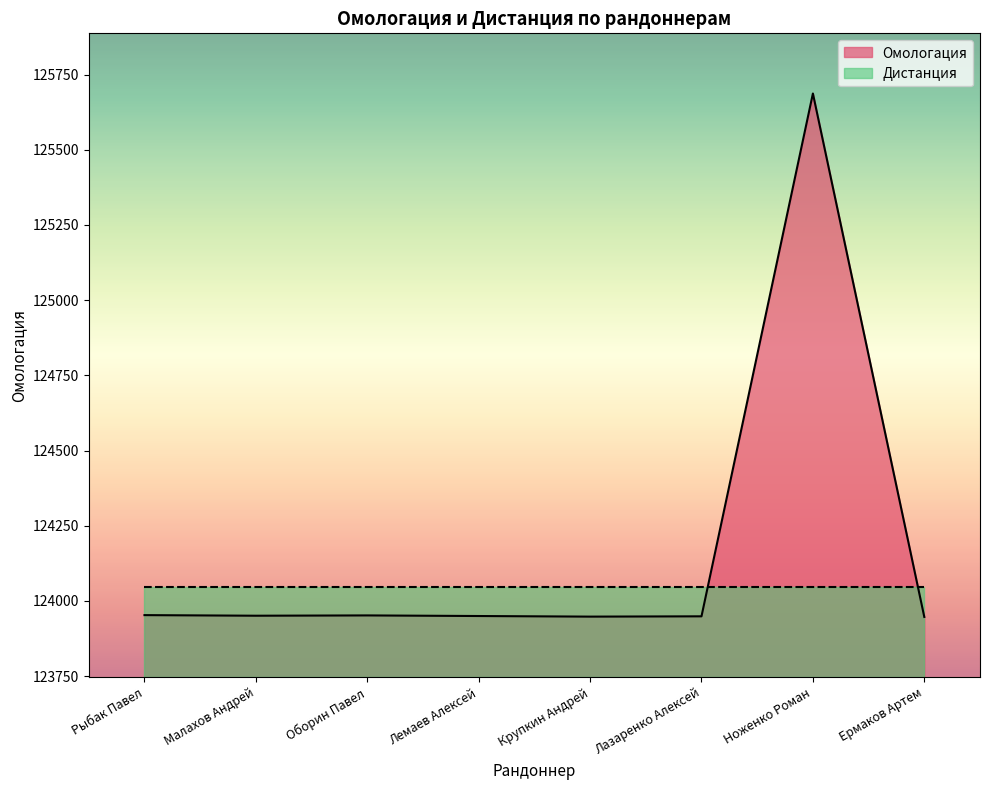

What is the smallest value displayed?

123947